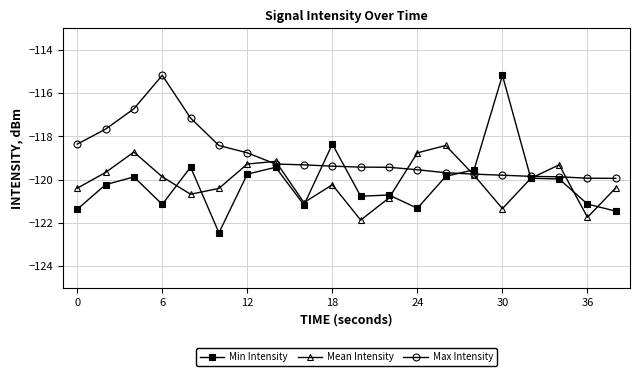

At how many categories does at least one series exceed -118?

5